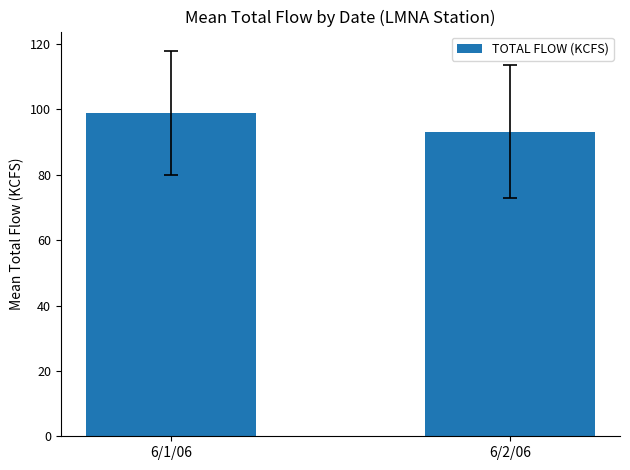

What is the sum of all values?

192.1